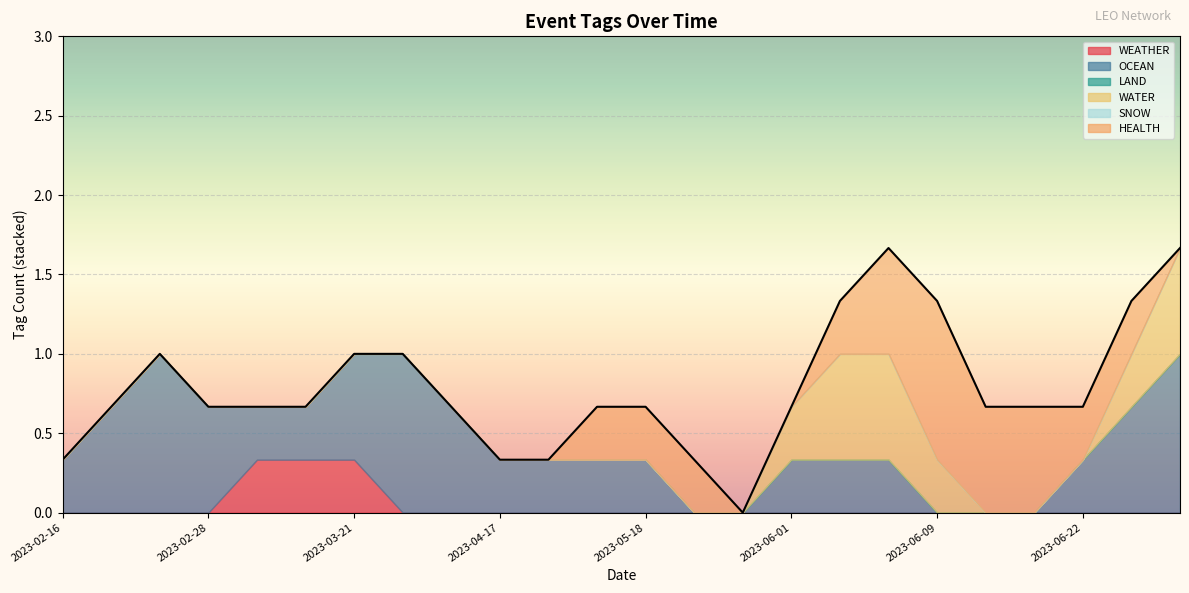

What is the label of the 17th point from the left?

2023-06-05